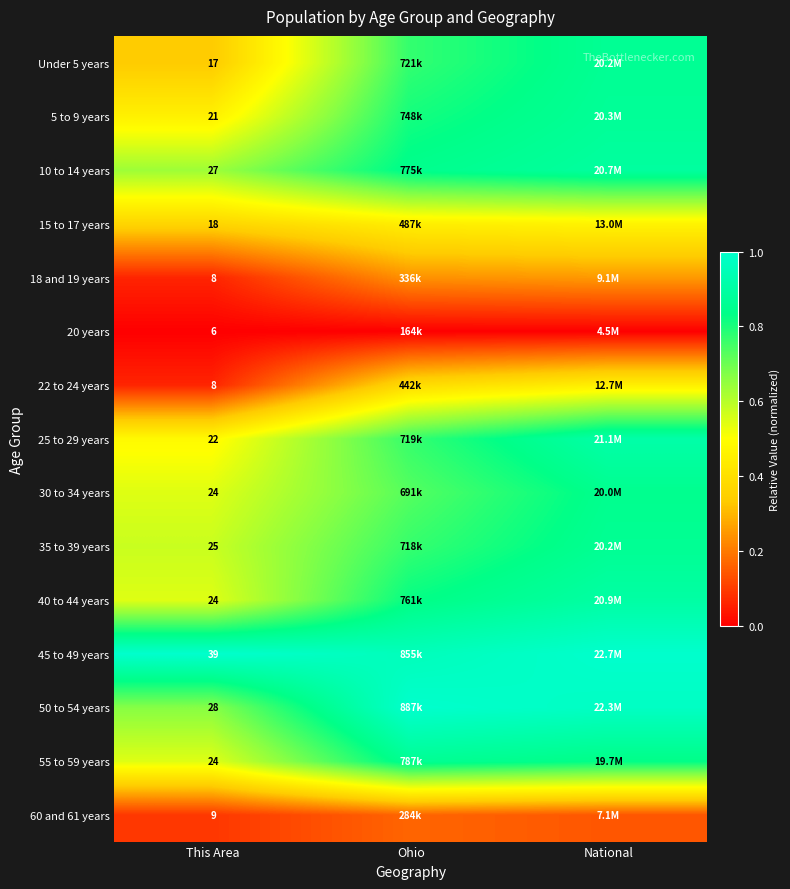

What is the greatest value displayed?

1.0